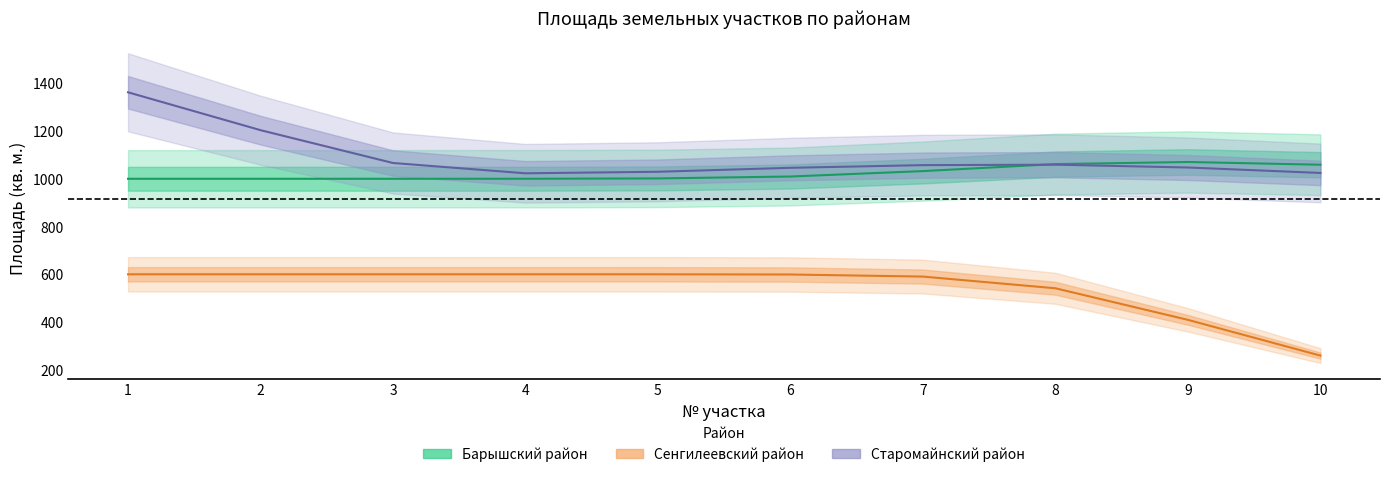

True or false: Барышский район and Сенгилеевский район cross at least once.

False